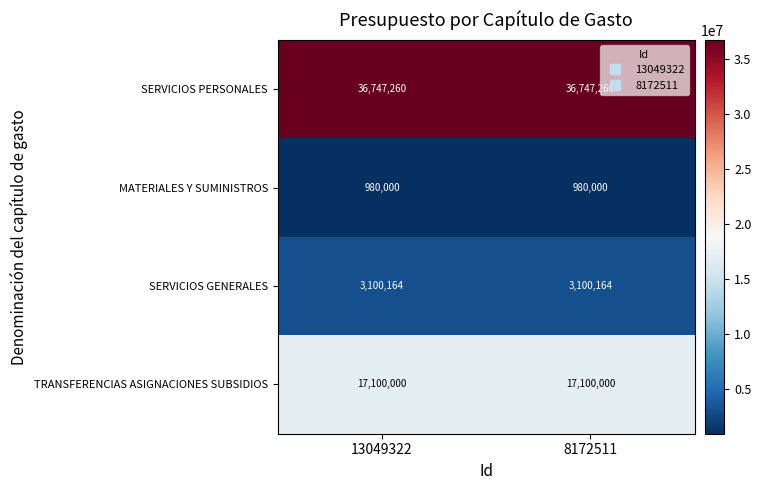

What is the approximate value of SERVICIOS PERSONALES at 13049322?

36747260